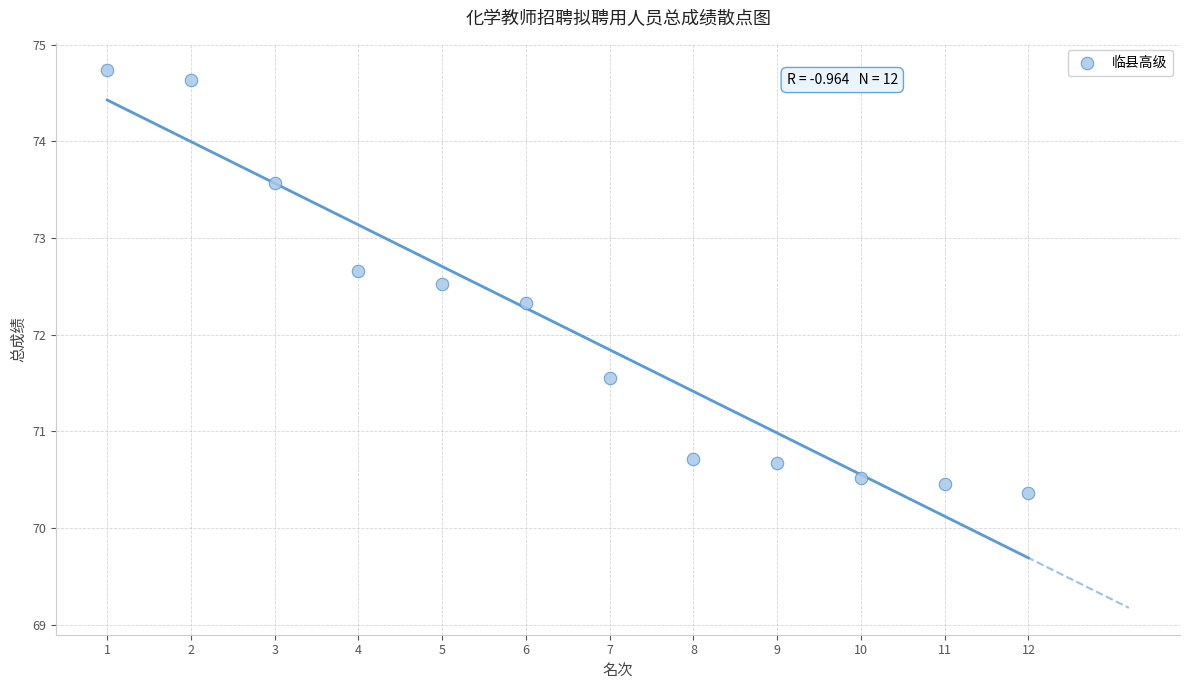

What Y value in the scatter plot is closest to 72?

72.3